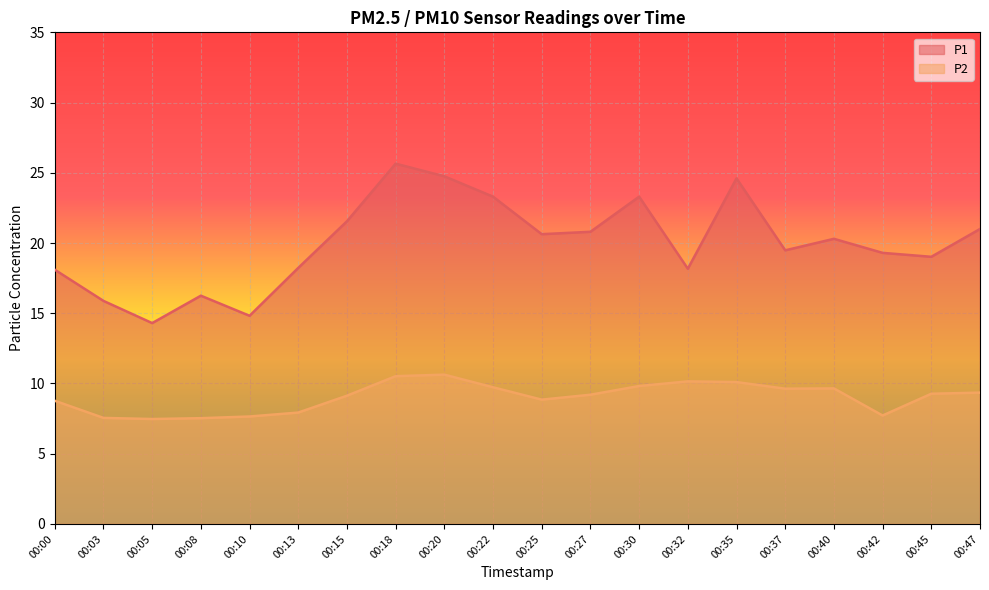

True or false: P1 and P2 intersect in this chart.

False